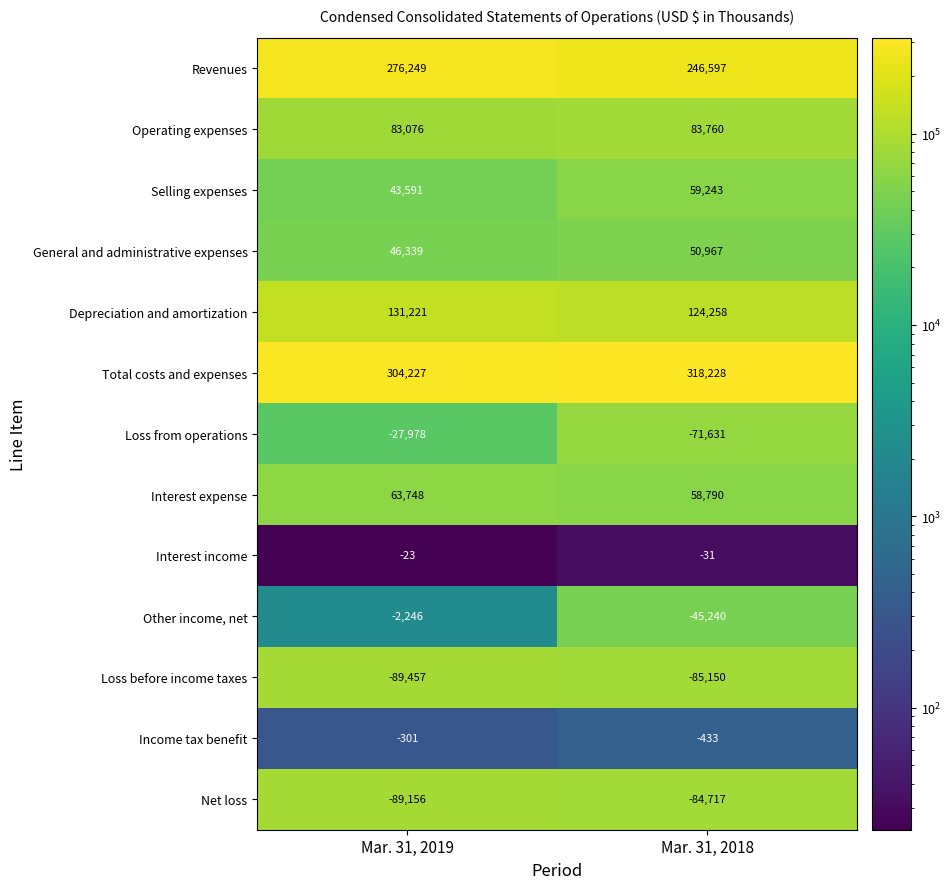

True or false: Revenues has a value of 246597 at Mar. 31, 2018.

True